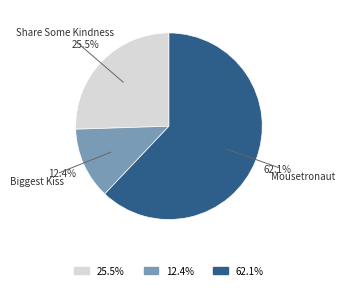

To the nearest percent, what is the average slice percentage?

33%